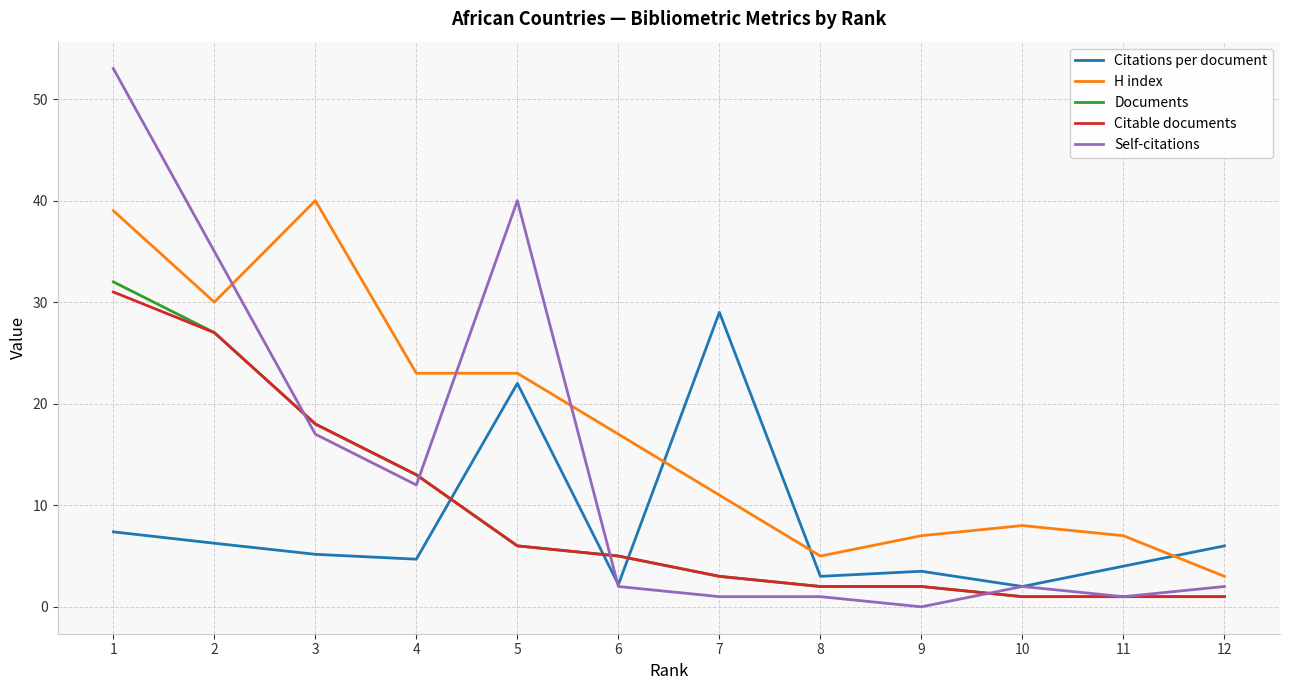

Which series has the largest range (max minus min)?

Self-citations